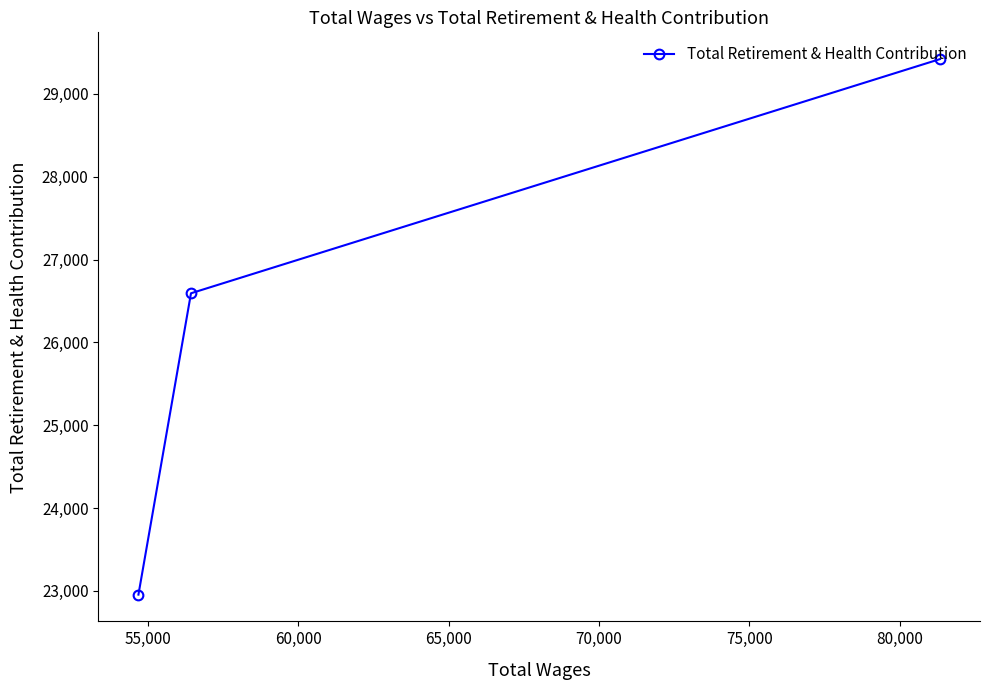

How many values exceed 26593?

1